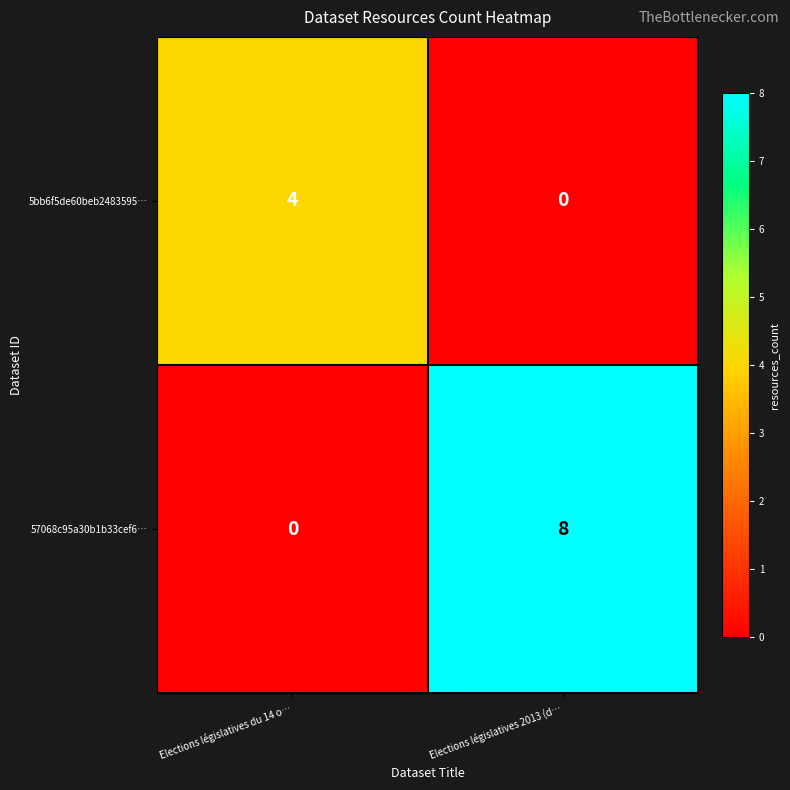

What is the difference between the maximum and minimum values in the 57068c95a30b1b33cef6… series?

8